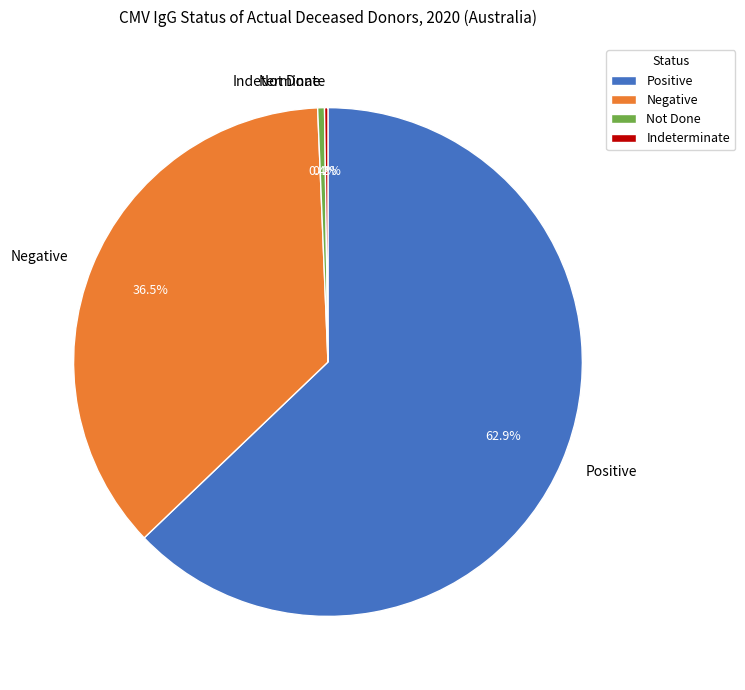

Combined, do Positive and Negative account for over 50%?

Yes